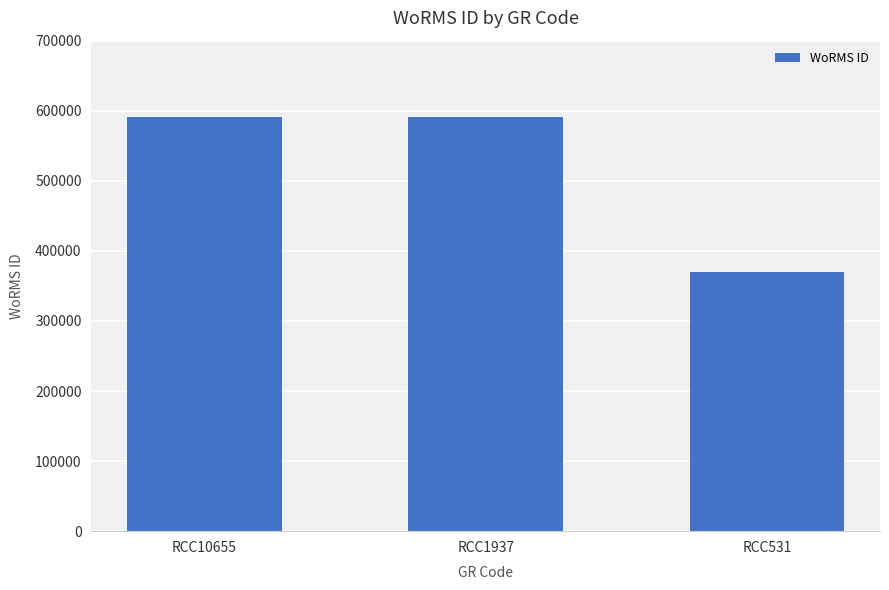

Between RCC531 and RCC1937, which is larger?

RCC1937